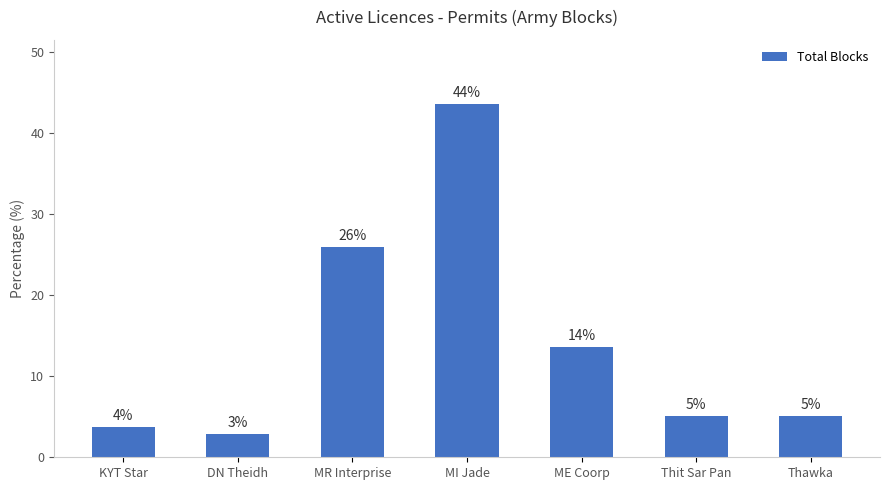

Rank the categories by value from lowest to highest.

DN Theidh, KYT Star, Thit Sar Pan, Thawka, ME Coorp, MR Interprise, MI Jade